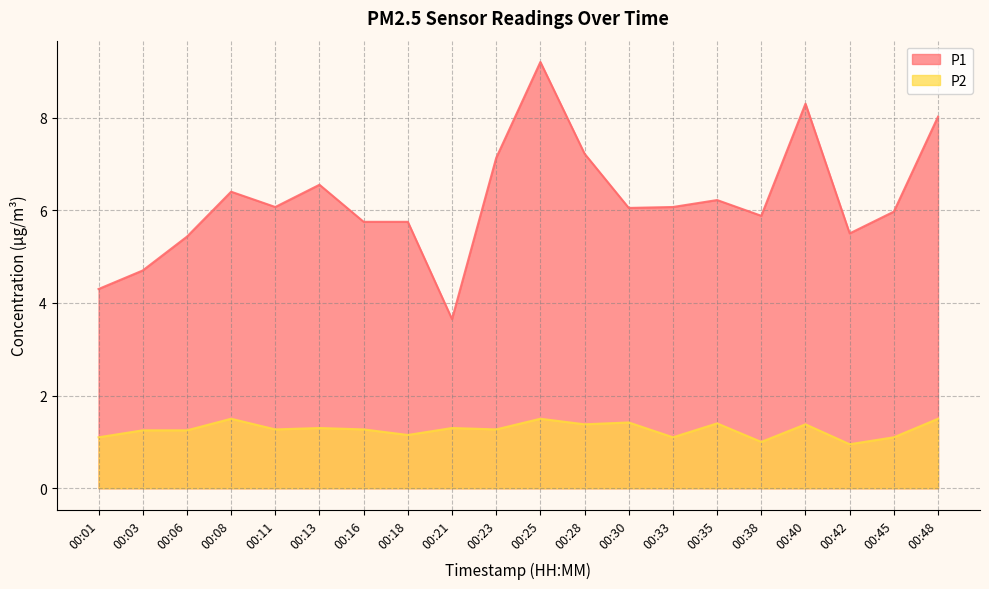

What is the maximum value shown in the chart?

9.2